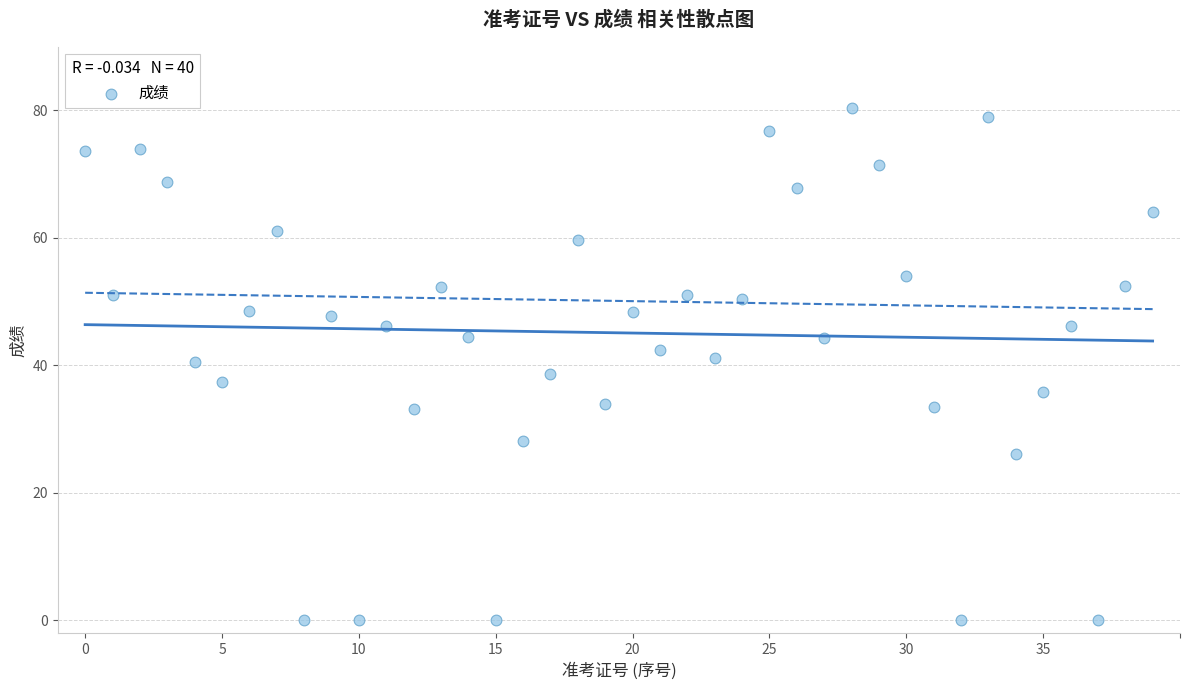

What is the range of Y values (max minus min)?

80.4